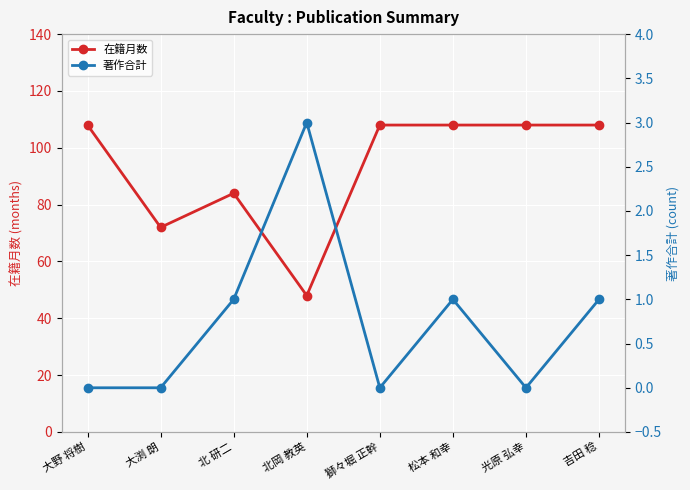

What is the sum of all 著作合計 values?

6